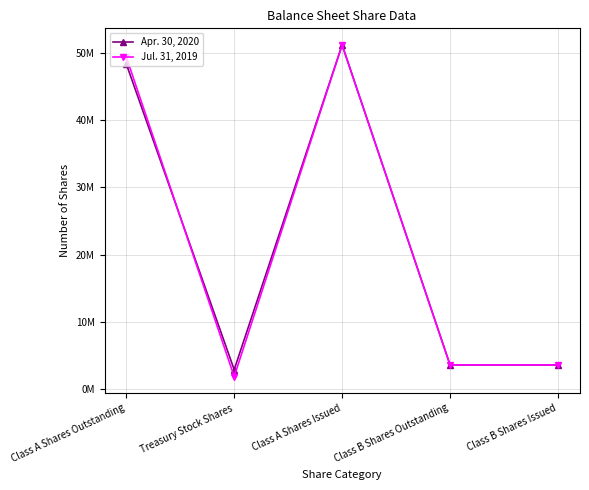

What are all the series names shown in the legend?

Apr. 30, 2020, Jul. 31, 2019